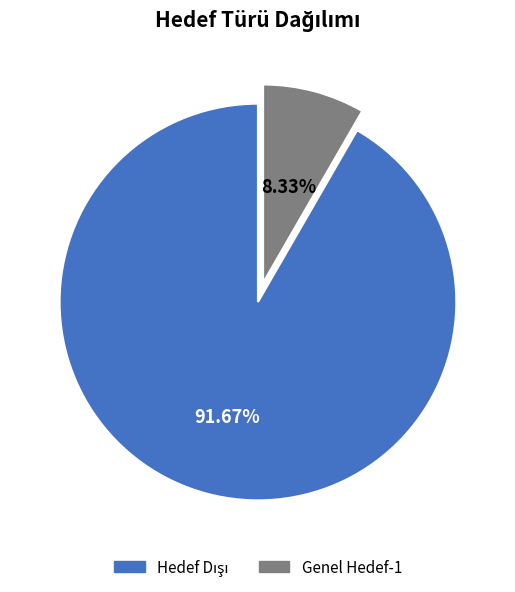

To the nearest percent, what is the average slice percentage?

50%